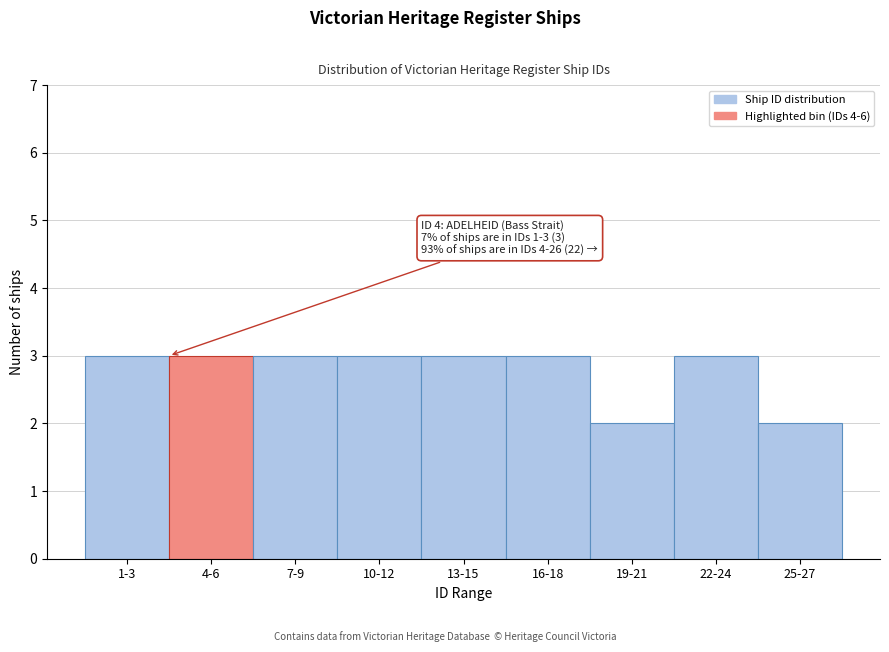

Reading right to left, transcribe all the data shown in this chart.

2	3	2	3	3	3	3	3	3